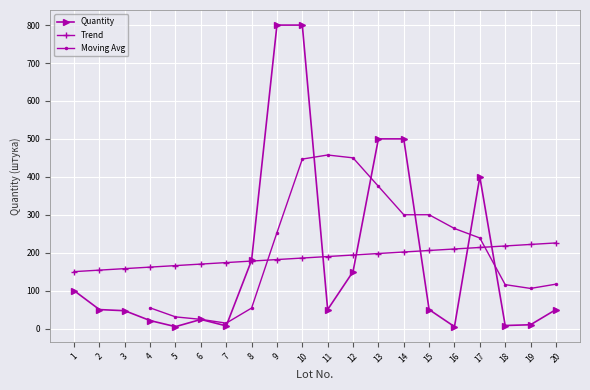

The chart shows a value of 90 at 11. True or false?

False